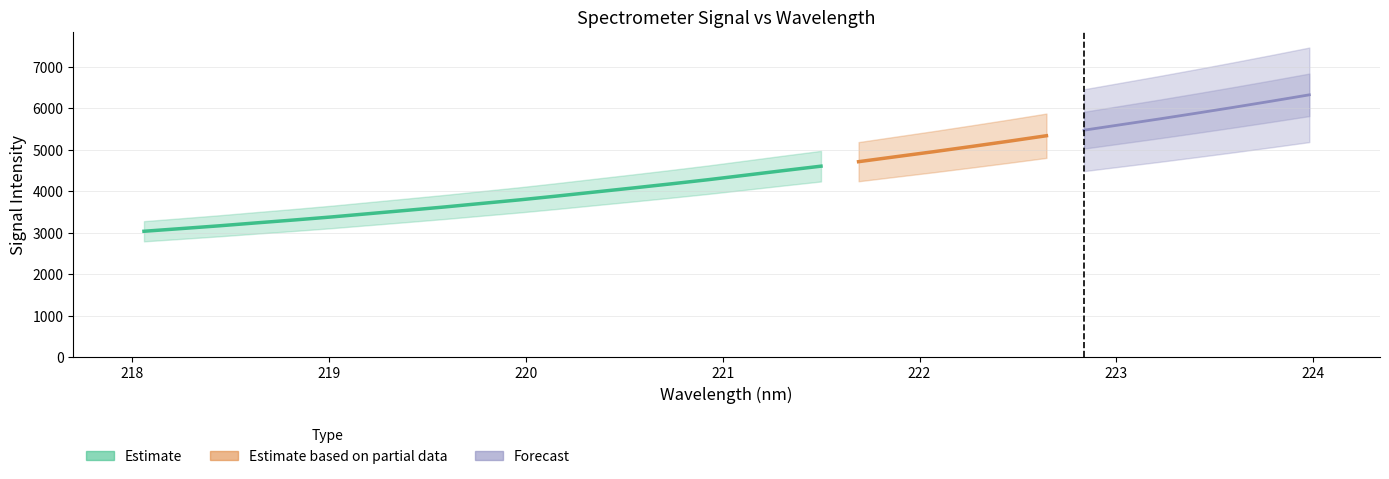

The value at 221.1174 is 1.7. True or false?

False